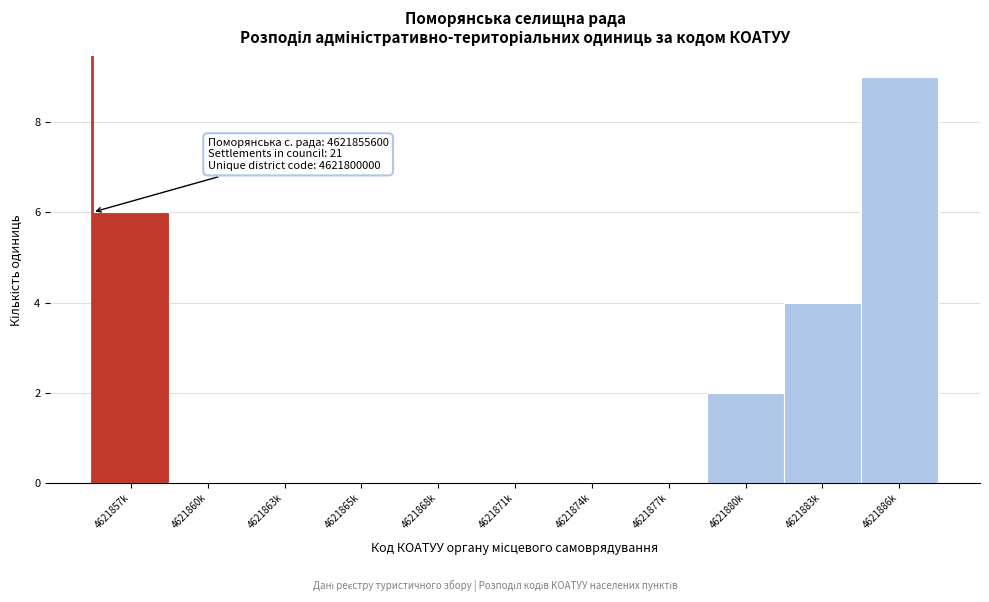

Reading left to right, transcribe all the data shown in this chart.

4621857k=6	4621860k=0	4621863k=0	4621865k=0	4621868k=0	4621871k=0	4621874k=0	4621877k=0	4621880k=2	4621883k=4	4621886k=9